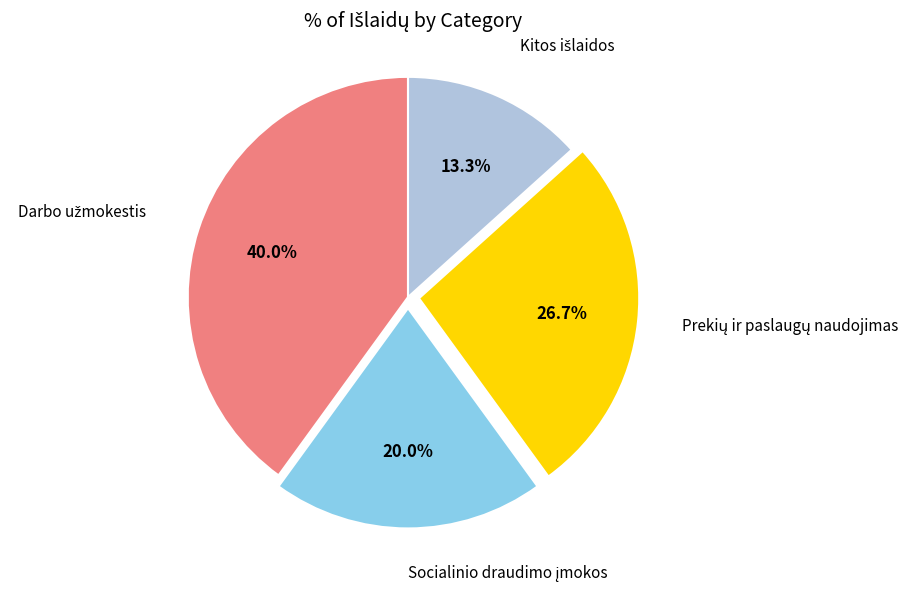

Is there a majority slice in this chart?

No